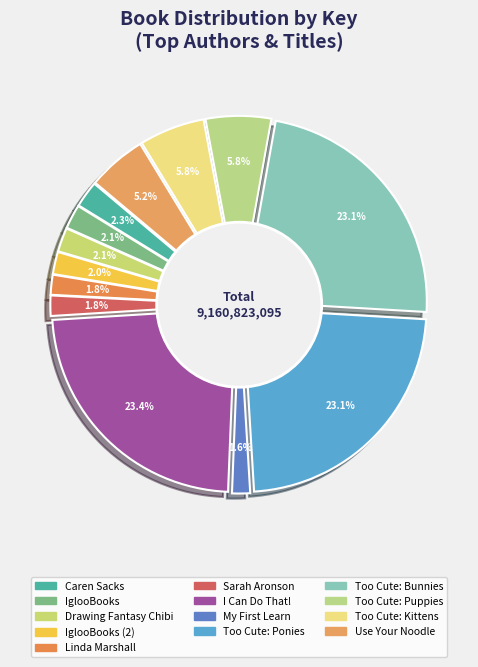

To the nearest percent, what is the difference between the largest and smallest slice percentages?

22%